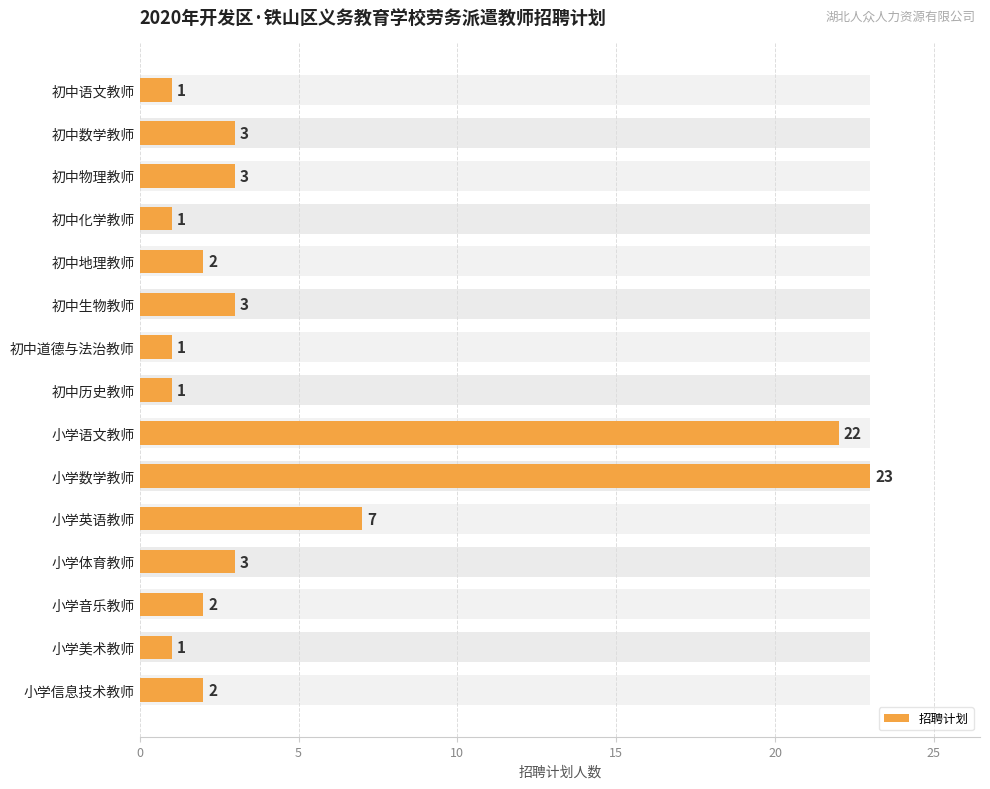

Does the chart contain stacked bars?

No